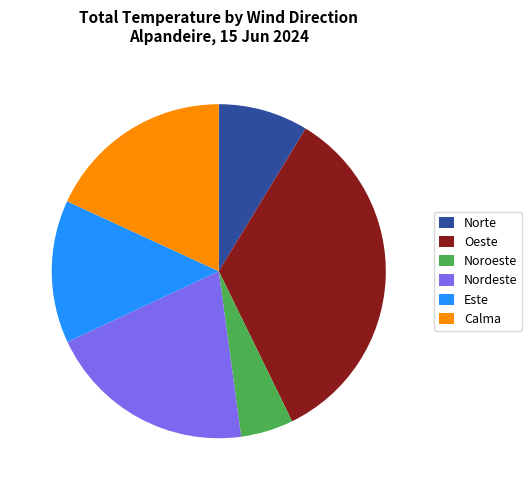

Approximately how many times larger is the value at Nordeste compared to Calma?

1.1